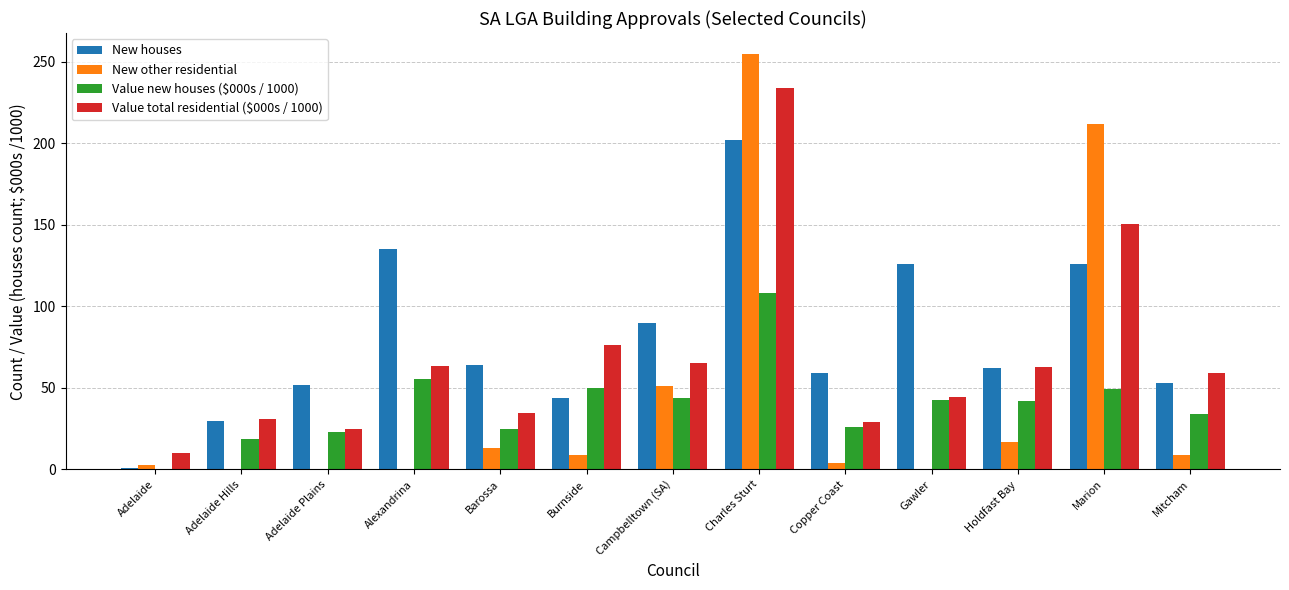

What is the total value across all series at Adelaide?

14.5